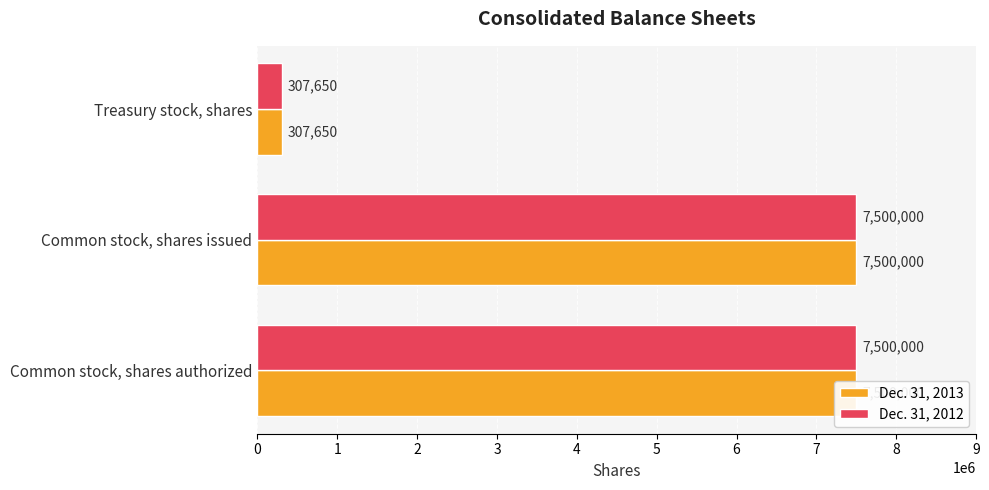

Are the bars horizontal?

Yes